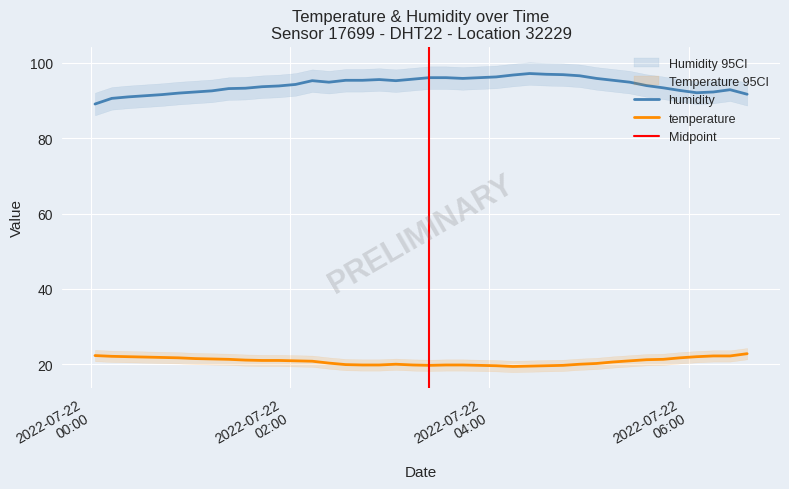

The temperature series shows 29.2 at 2022-07-22T02:43:34. True or false?

False